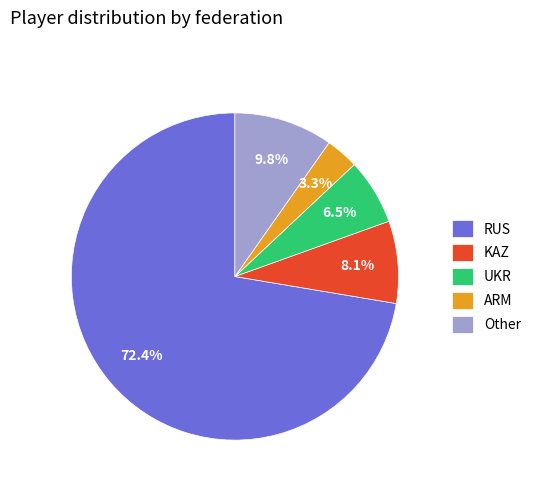

The Other slice represents 10% of the pie. True or false?

True